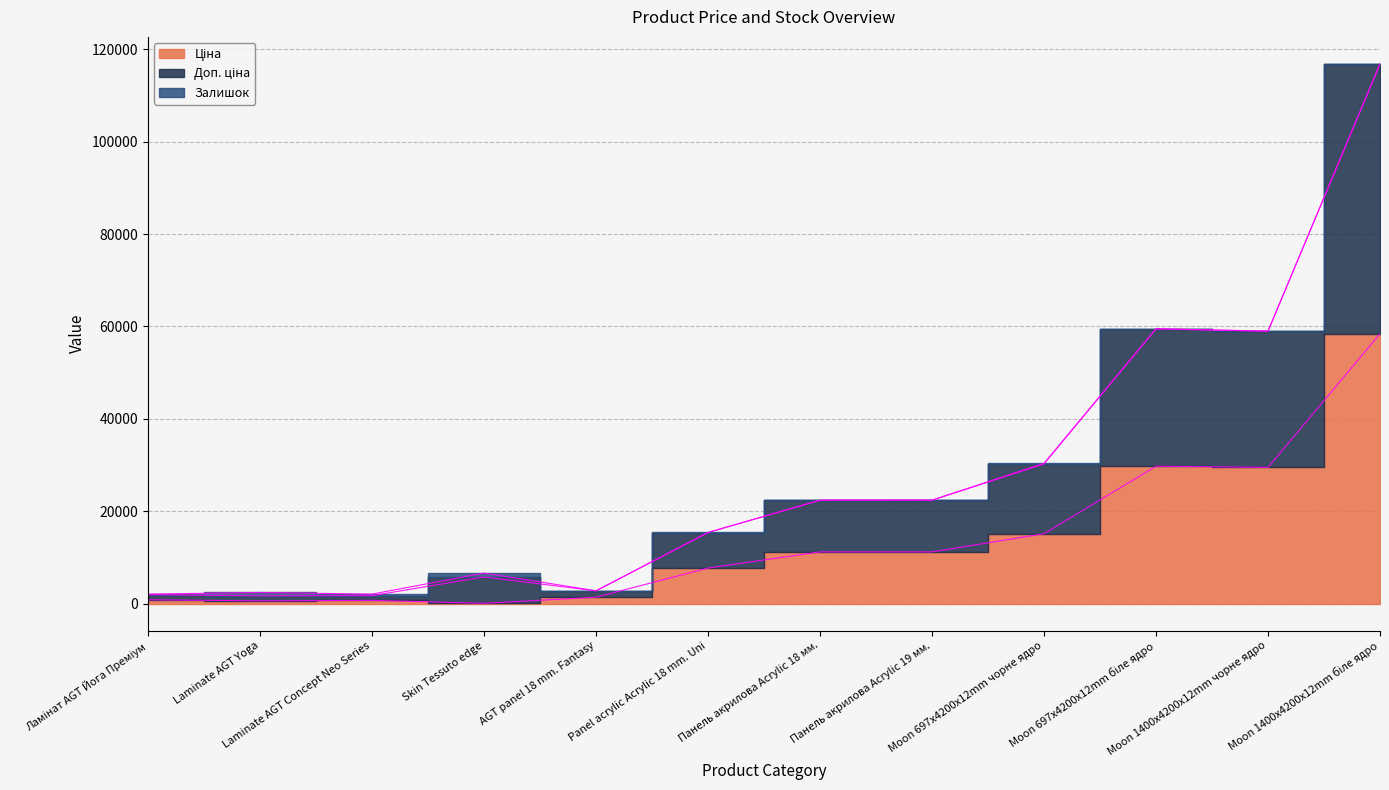

List the labels in order of Ціна value, smallest first.

Skin Tessuto edge, Laminate AGT Yoga, Laminate AGT Concept Neo Series, Ламінат AGT Йога Преміум, AGT panel 18 mm. Fantasy, Panel acrylic Acrylic 18 mm. Uni, Панель акрилова Acrylic 18 мм., Панель акрилова Acrylic 19 мм., Moon 697x4200x12mm чорне ядро, Moon 1400x4200x12mm чорне ядро, Moon 697x4200x12mm біле ядро, Moon 1400x4200x12mm біле ядро